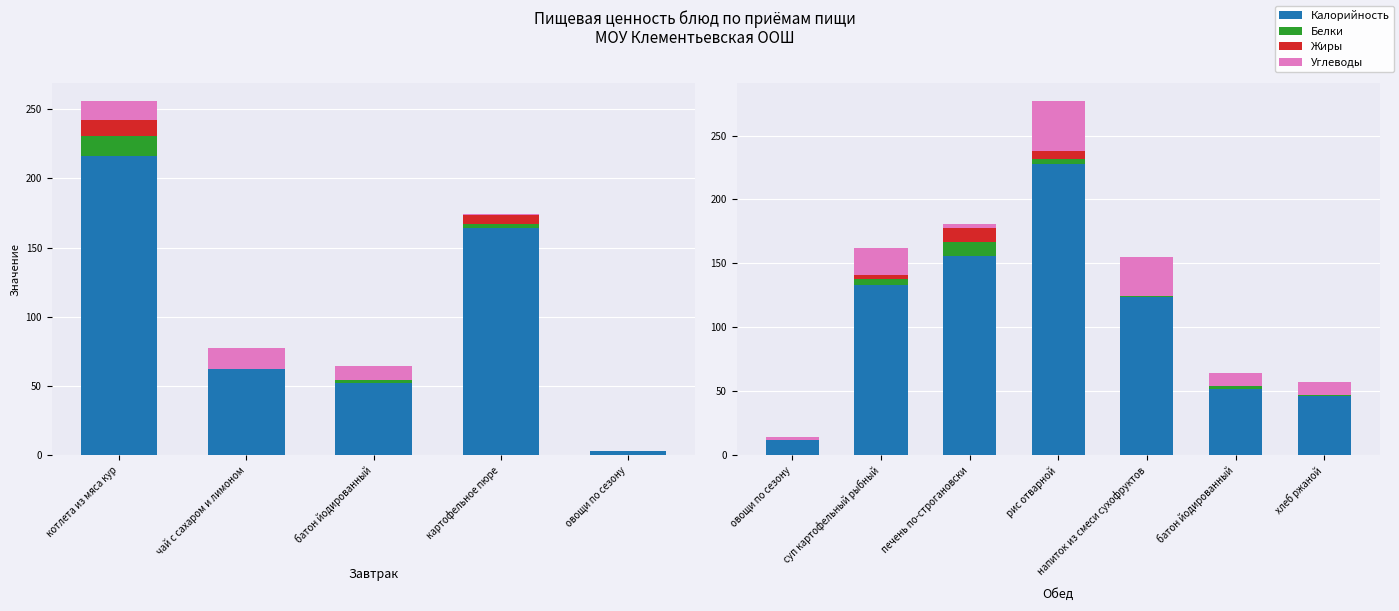

What is the highest value of the Жиры series?

11.0